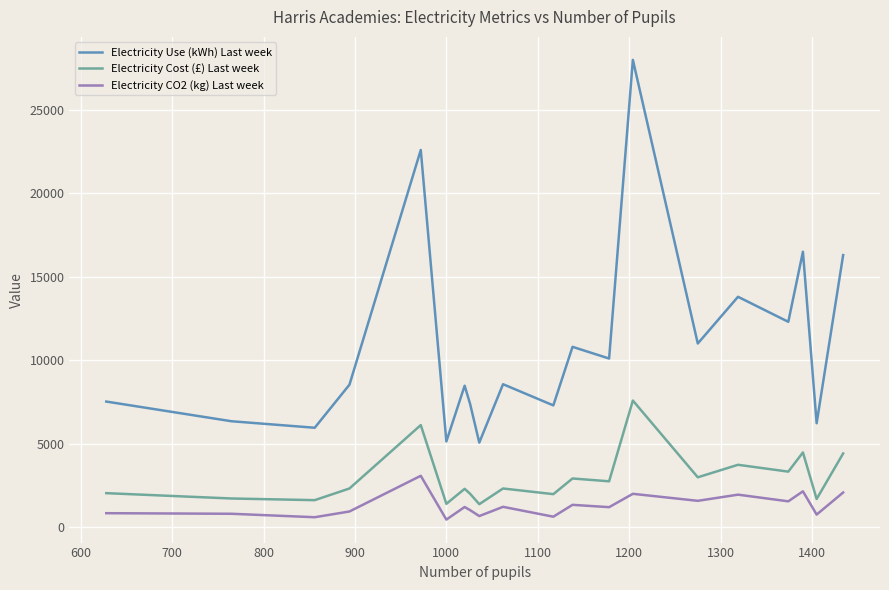

True or false: Electricity CO2 (kg) Last week and Electricity Cost (£) Last week cross at least once.

False